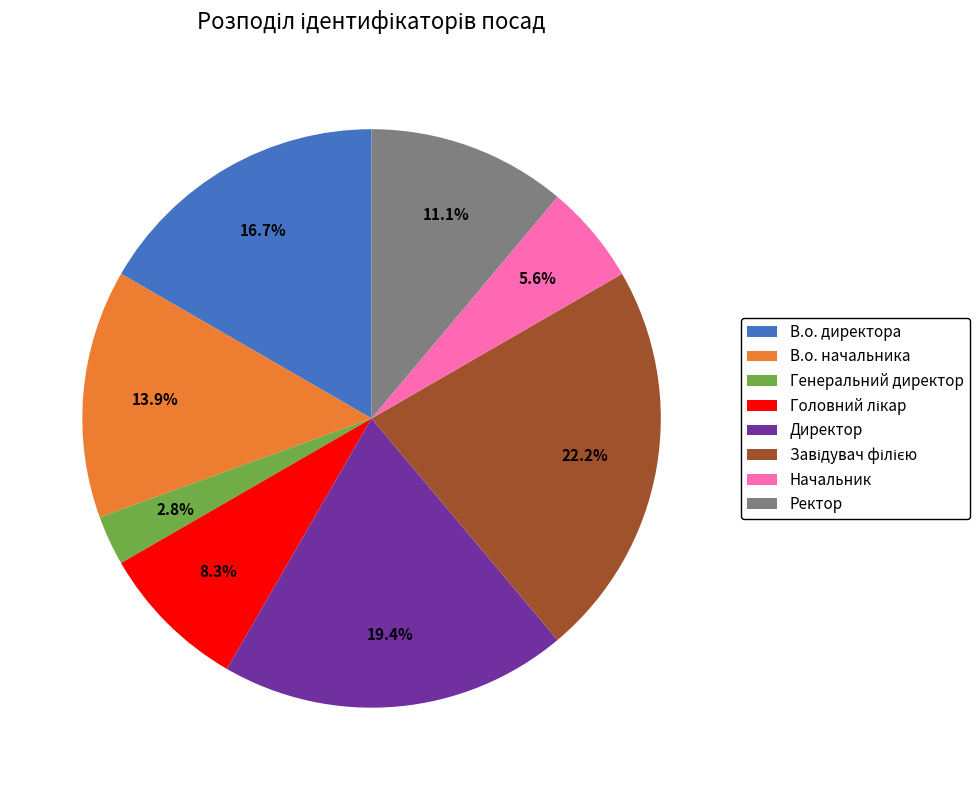

To the nearest percent, what portion does Директор represent?

19%